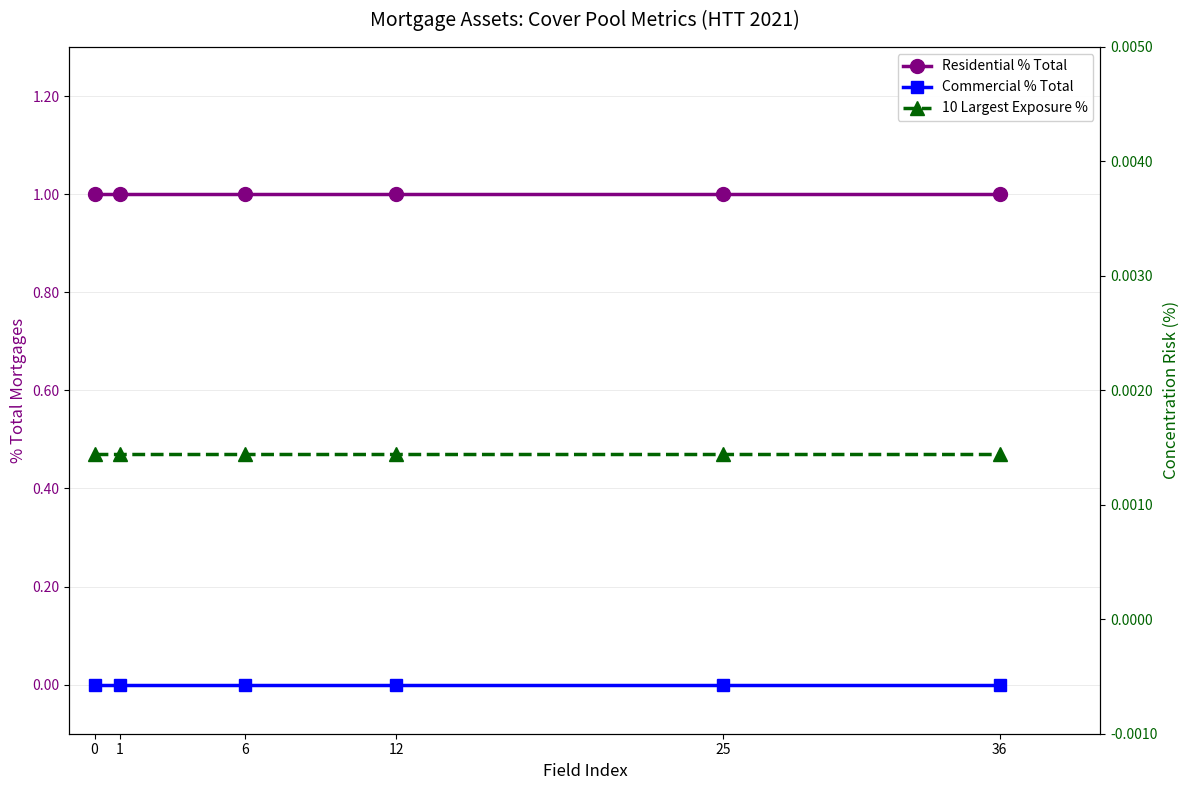

At how many categories does at least one series exceed 0?

6